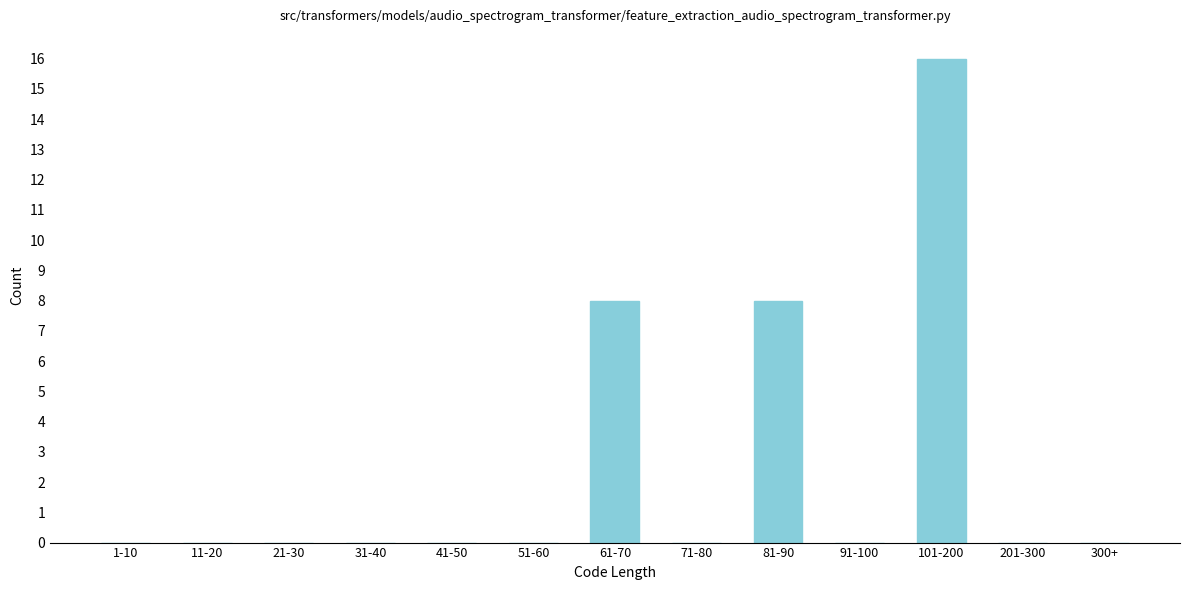

Reading left to right, what are all the values shown in this chart?

1-10=0	11-20=0	21-30=0	31-40=0	41-50=0	51-60=0	61-70=8	71-80=0	81-90=8	91-100=0	101-200=16	201-300=0	300+=0